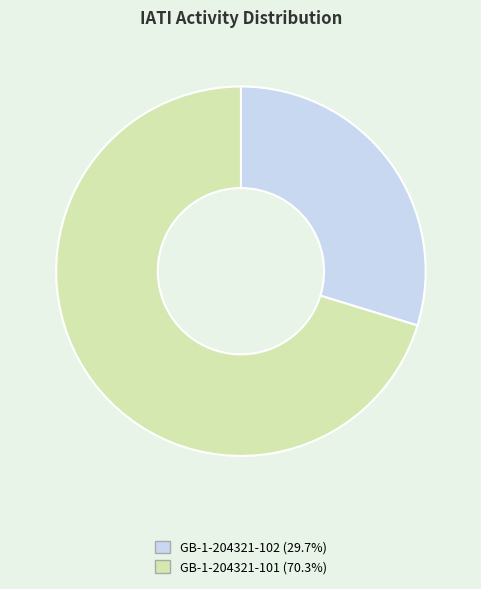

Do GB-1-204321-101 and GB-1-204321-102 together represent more than half of the pie?

Yes